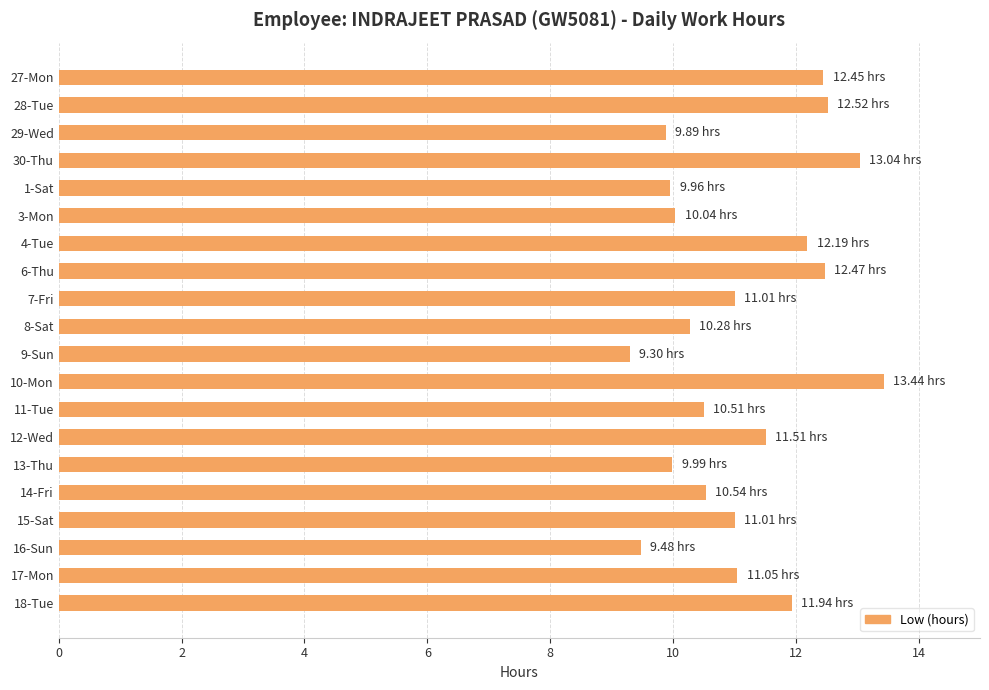

What is the difference between the maximum and second lowest values?

4.0